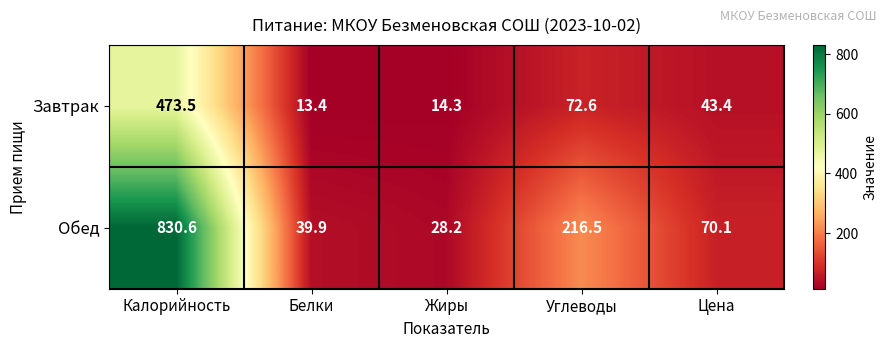

What is the average value of the Завтрак series?

123.4